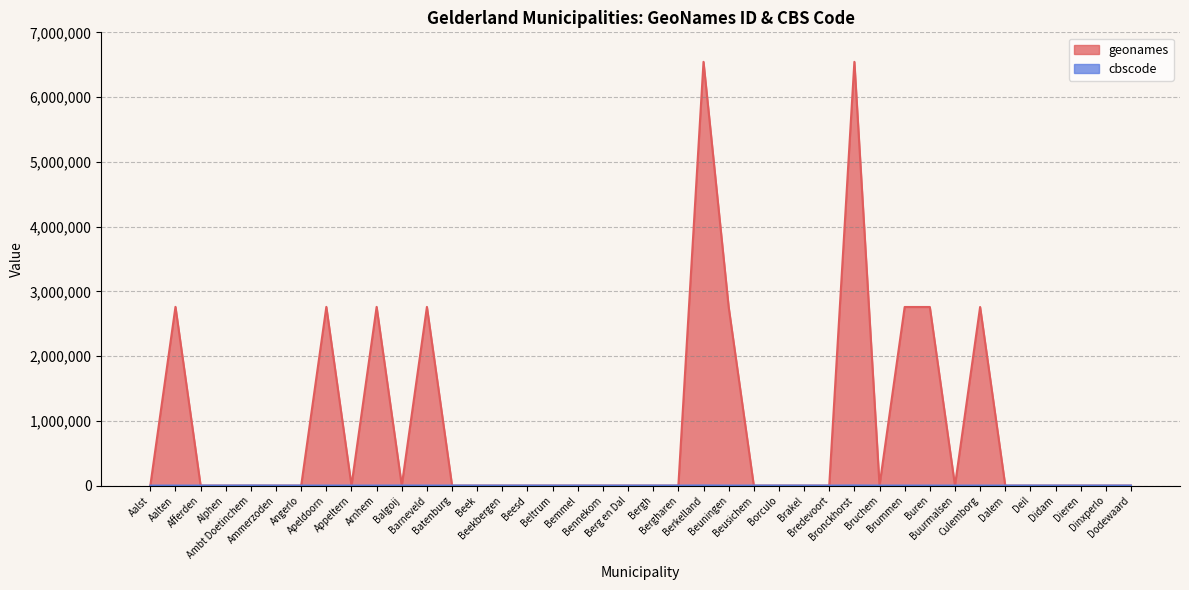

At which label is cbscode closest to 938?

Ambt Doetinchem